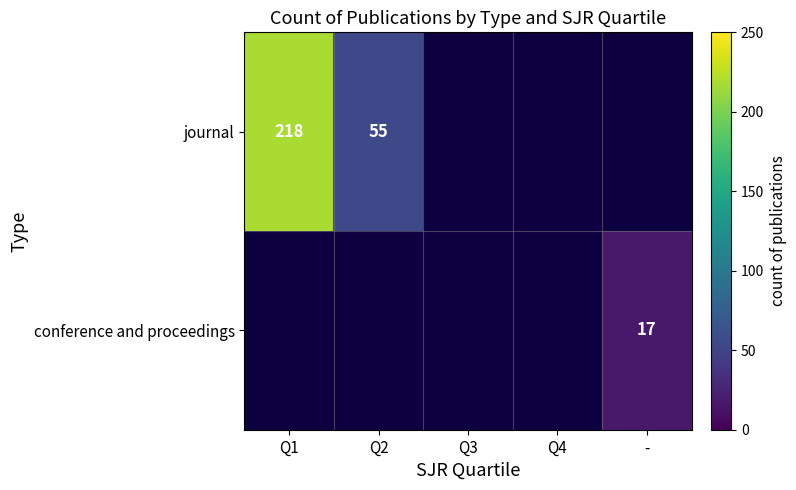

At which label is journal closest to 136?

Q2